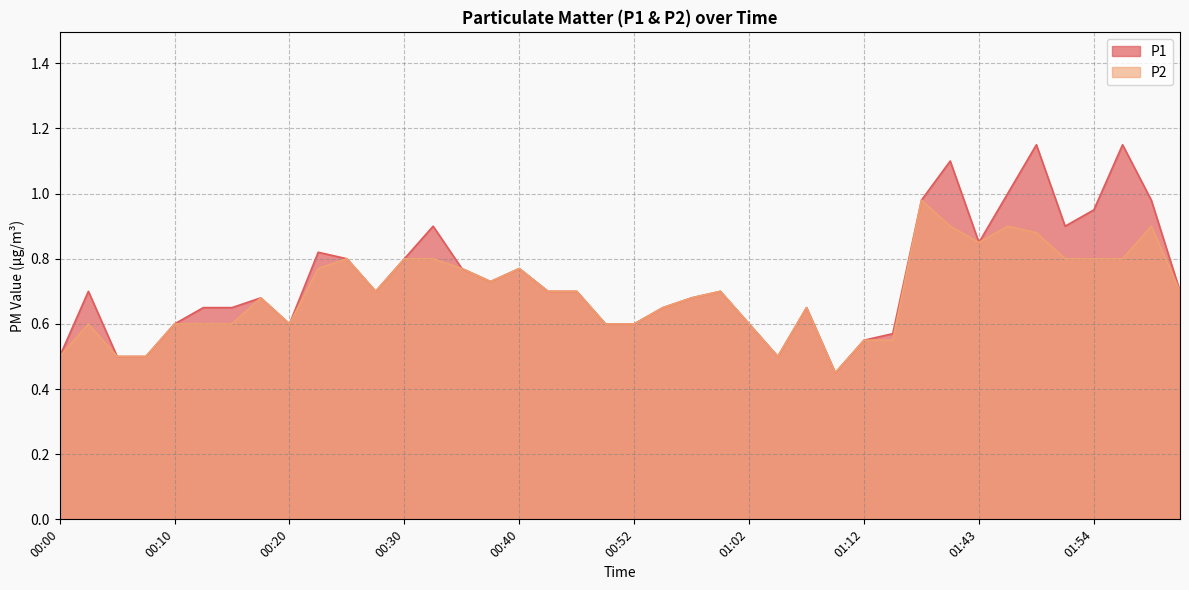

At how many categories does at least one series exceed 0?

40